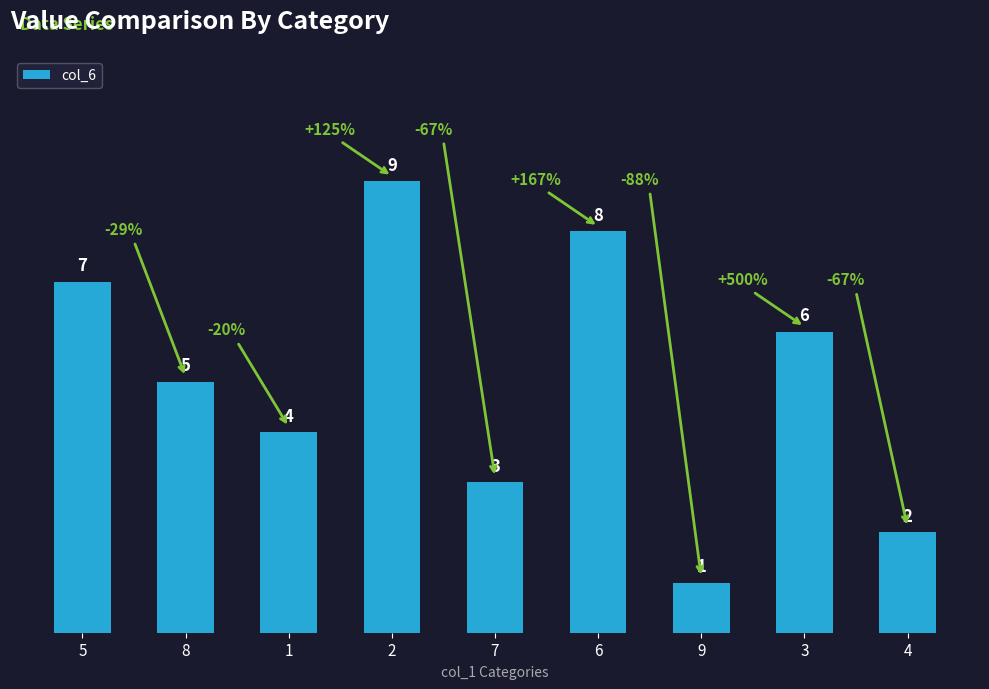

How many categories are shown in the chart?

9